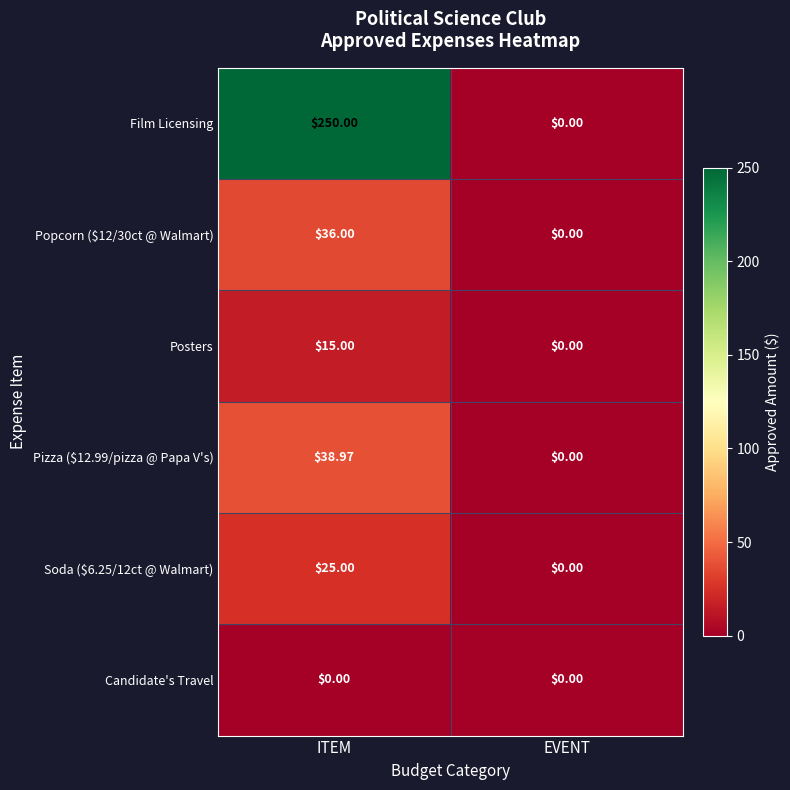

List the labels in order of Posters value, largest first.

ITEM, EVENT